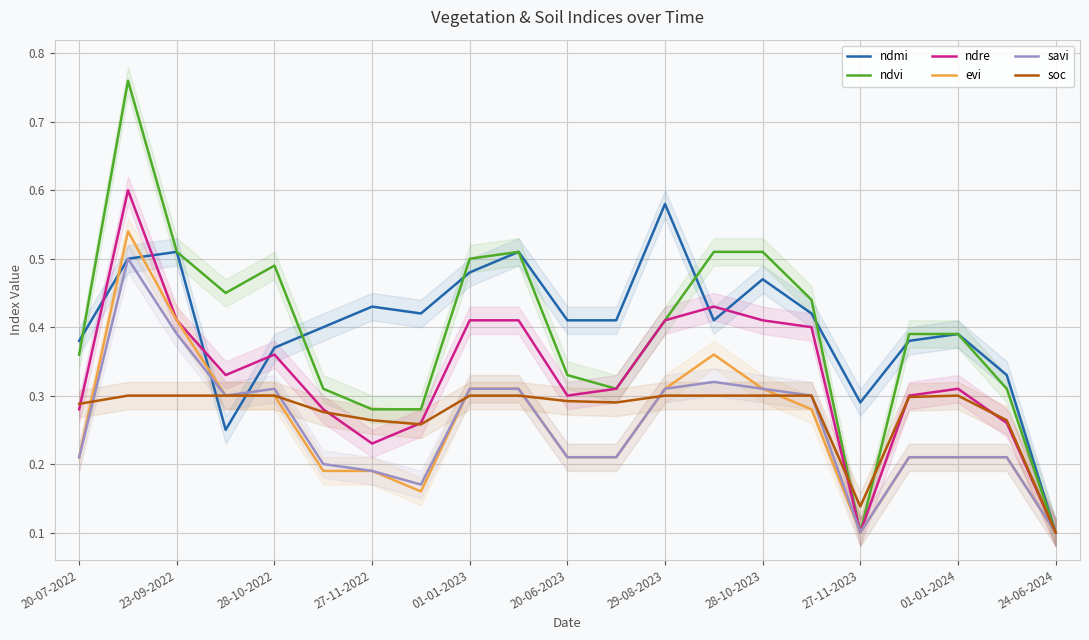

True or false: soc has a value of 0.3 at 28-10-2022.

True